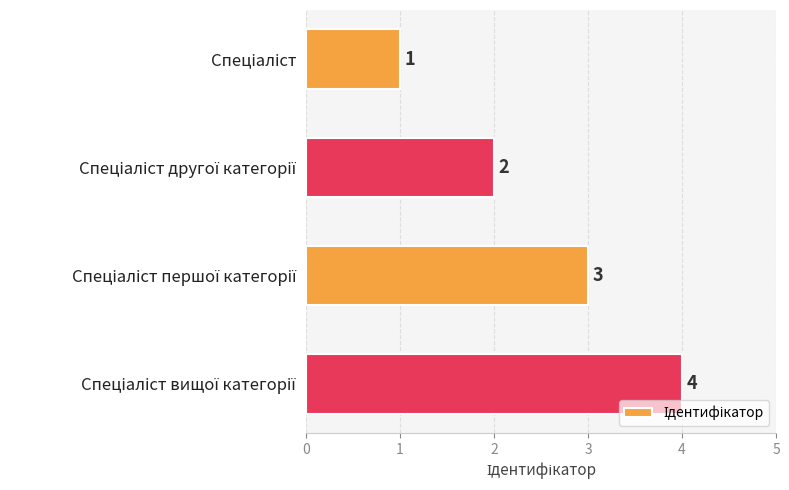

What is the value of the 4th bar from the top?

4